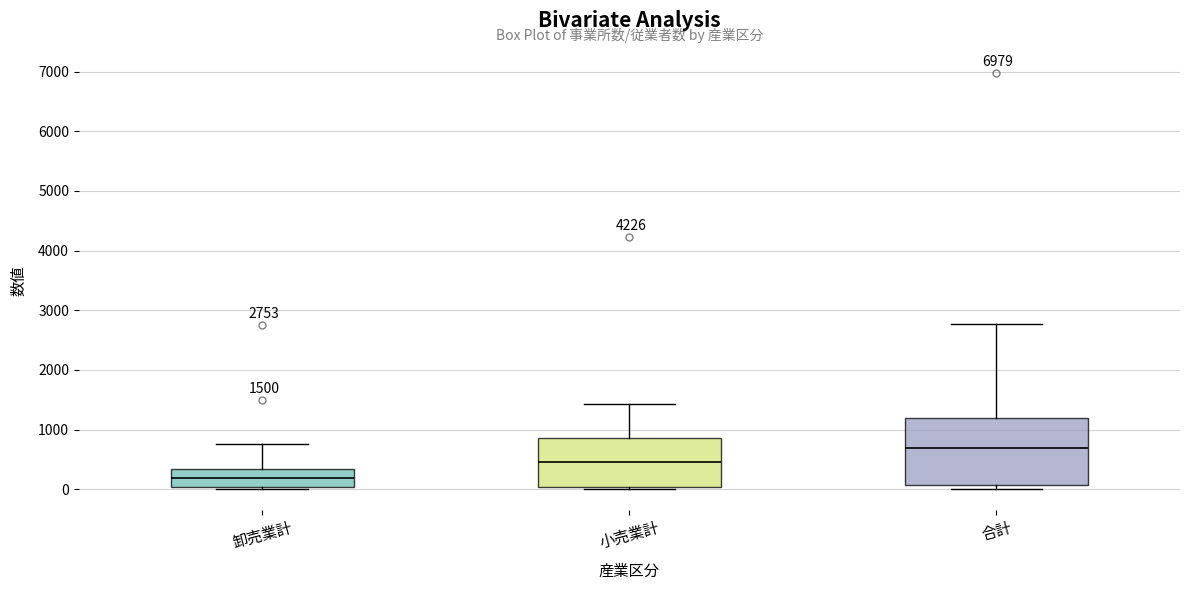

Which box is the tallest, from its lower edge to its upper edge?

合計